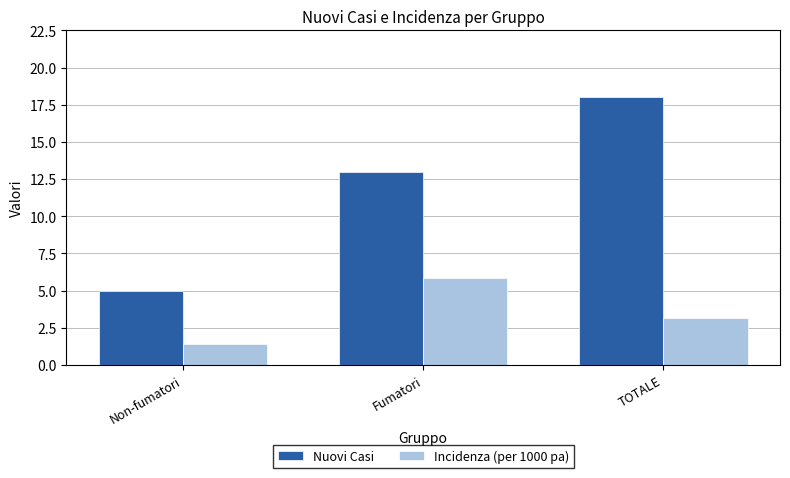

The value of Nuovi Casi at Fumatori is 13.0. True or false?

True